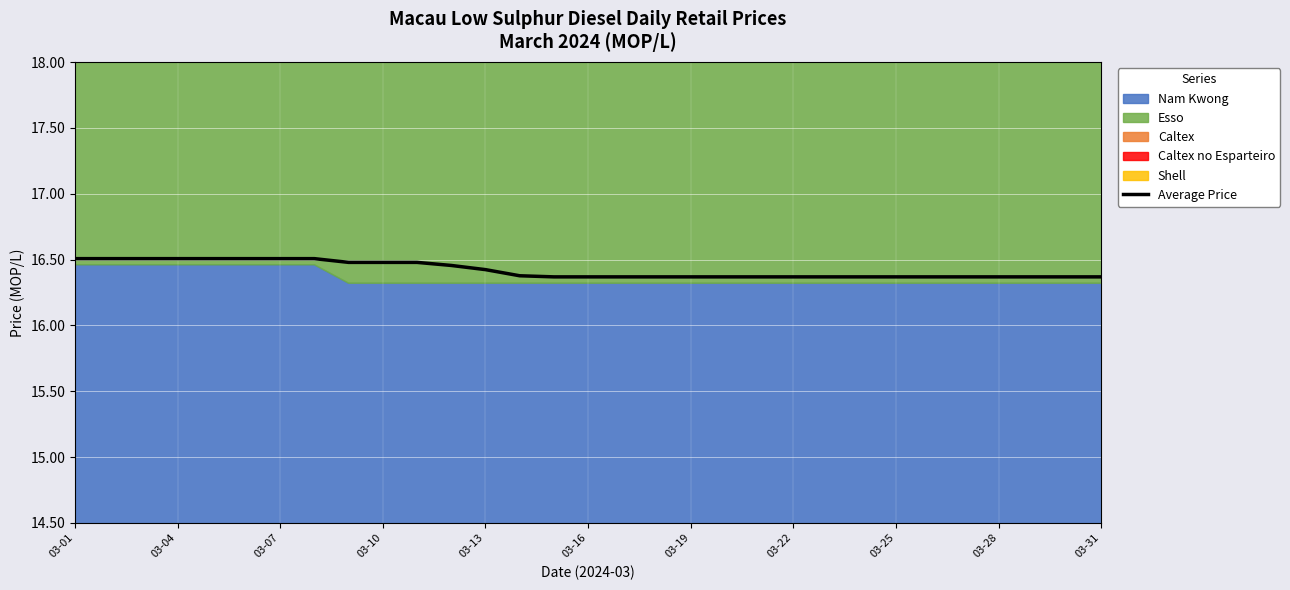

What is the lowest value of the Average Price series?

16.4